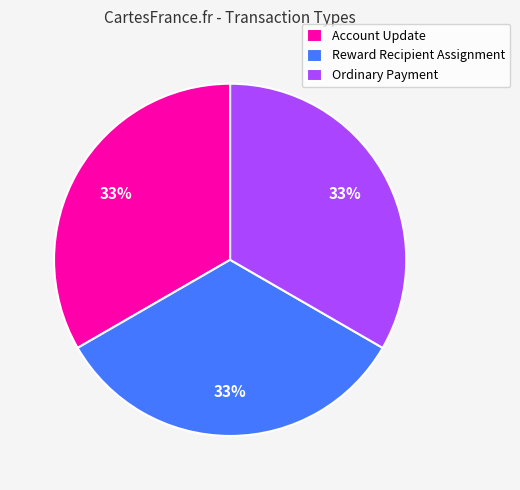

Is there any slice that represents more than half of the pie?

No